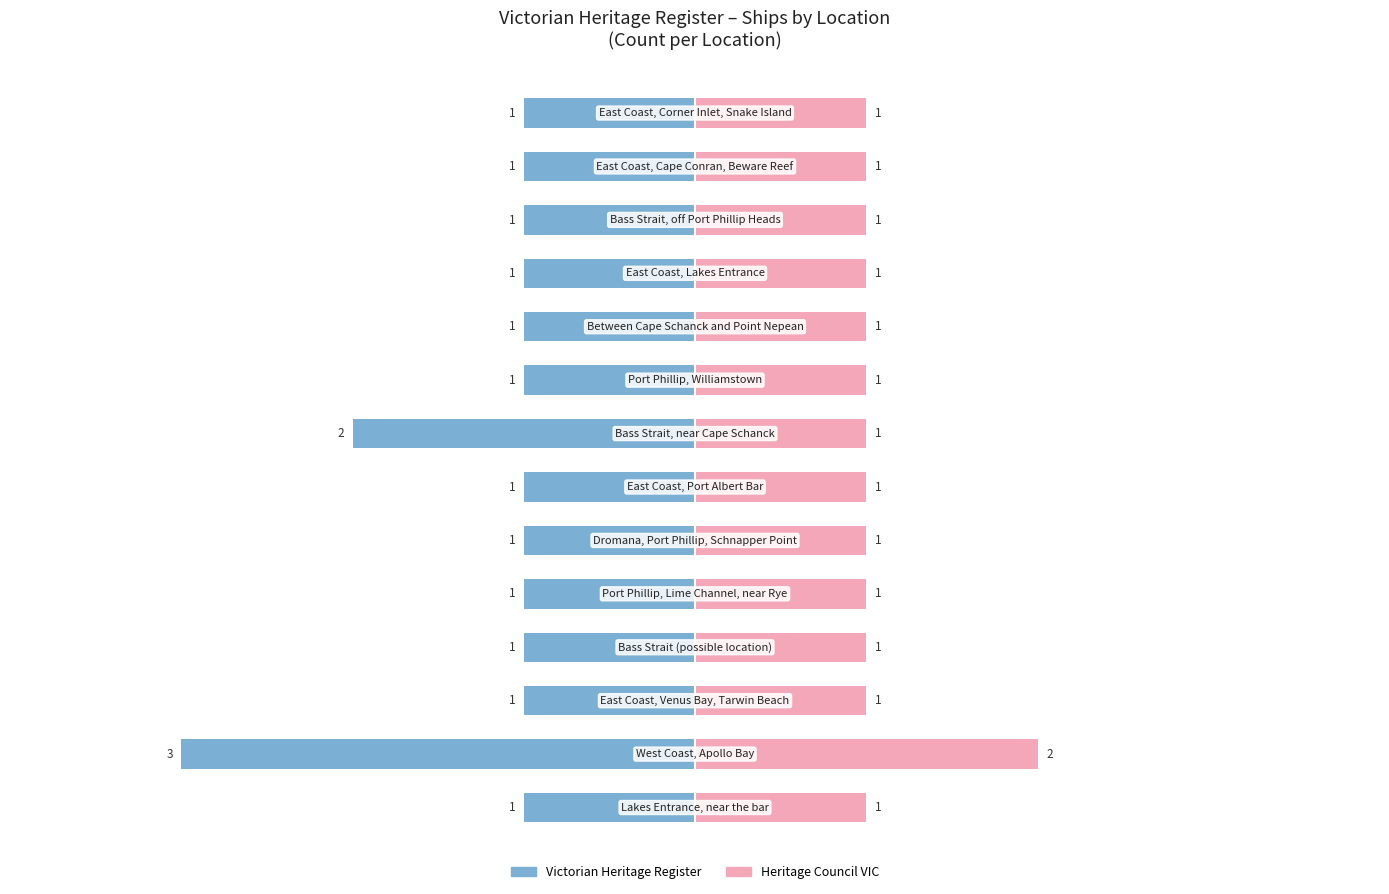

What are all the series names shown in the legend?

Victorian Heritage Register, Heritage Council VIC